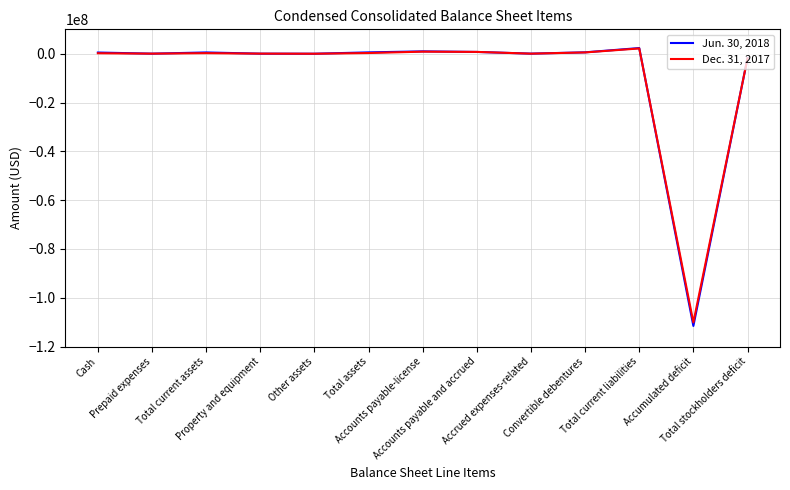

What is the spread (max minus min) of values at Total assets?

266000